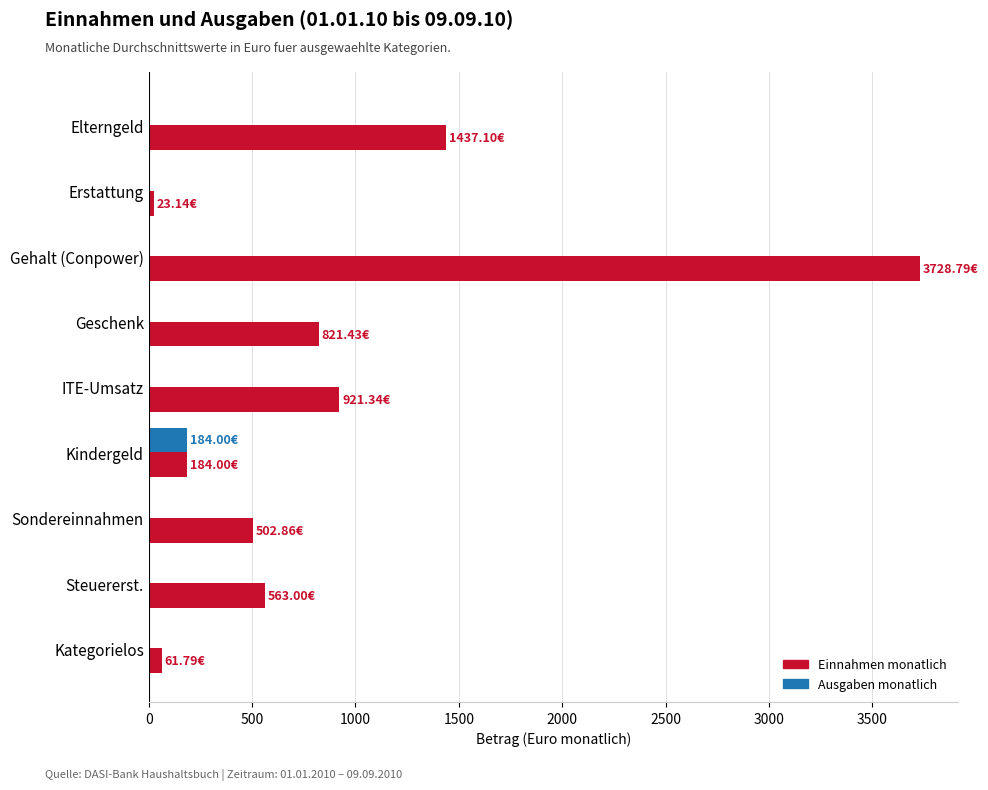

What are all the series names shown in the legend?

Einnahmen monatlich, Ausgaben monatlich